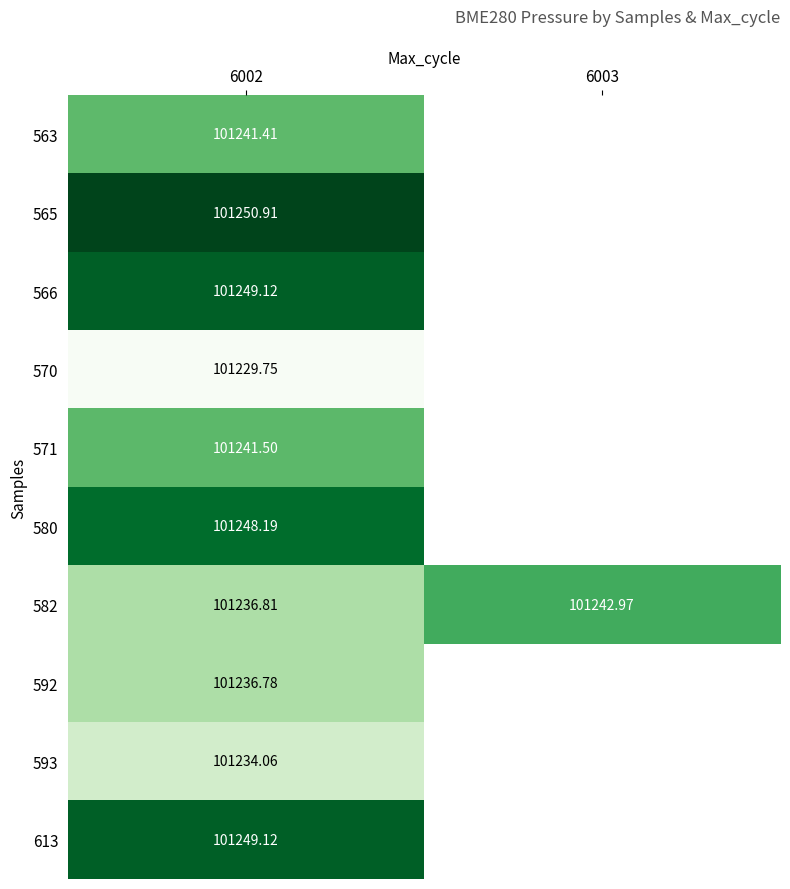

What is the maximum value for 580?

101248.2